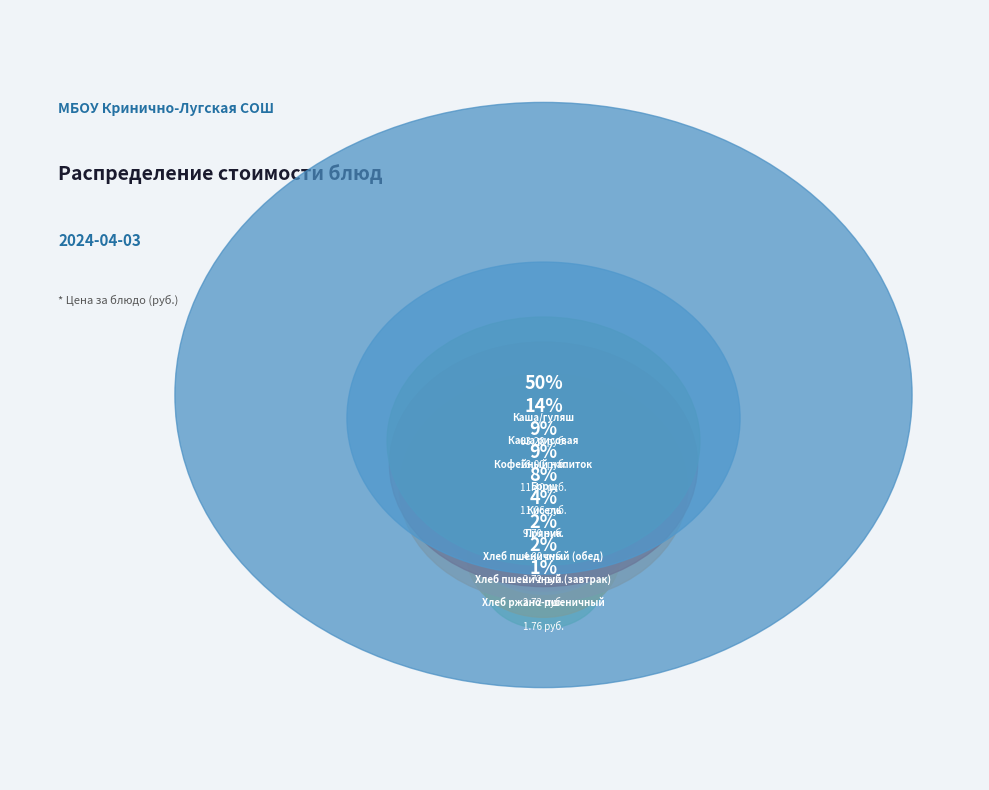

To the nearest percent, what is the difference between the Кофейный напиток and Каша/гуляш slice percentages?

41%